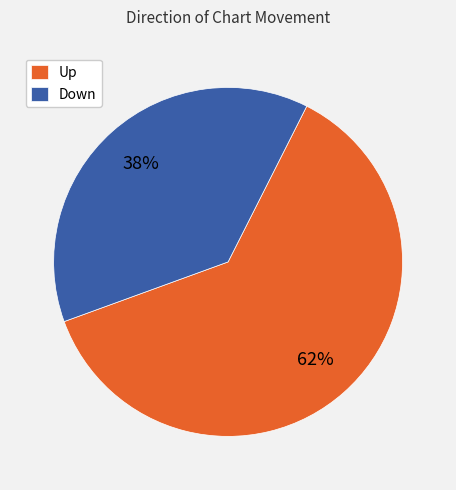

Is the sum of Up and Down greater than half?

Yes